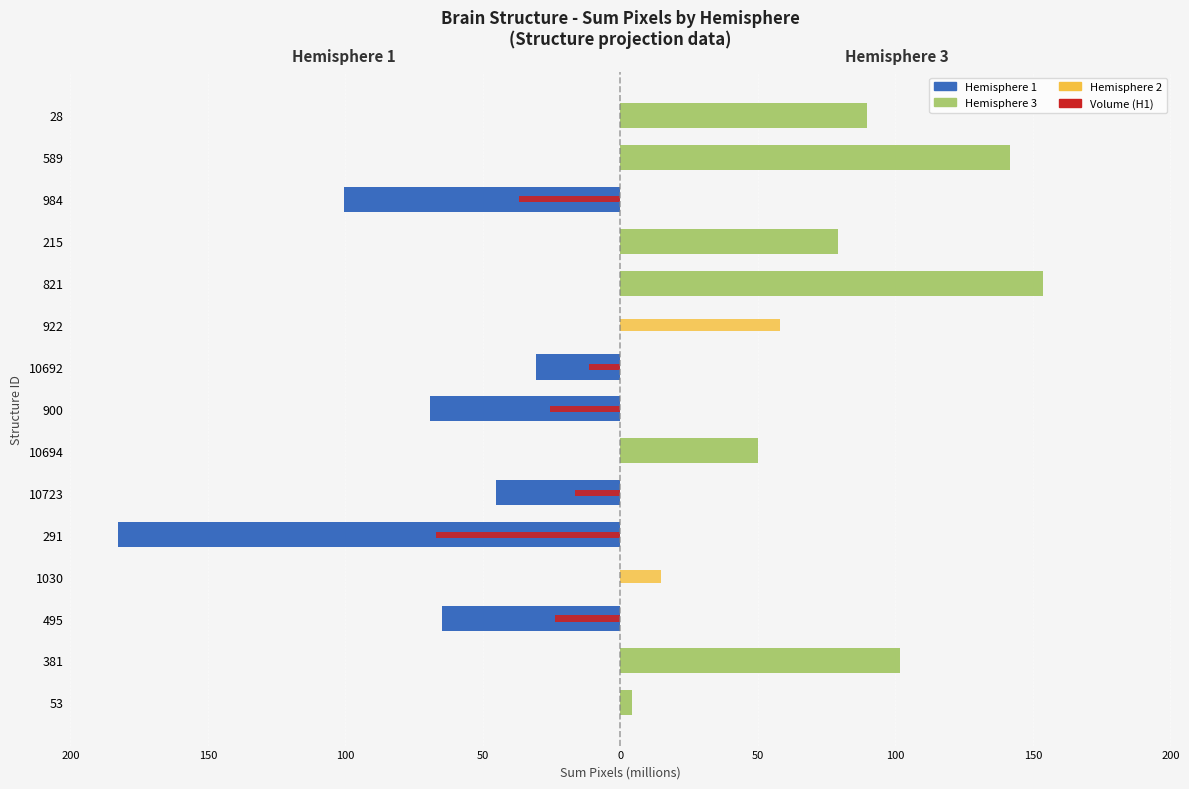

What is the smallest value displayed?

-182.5